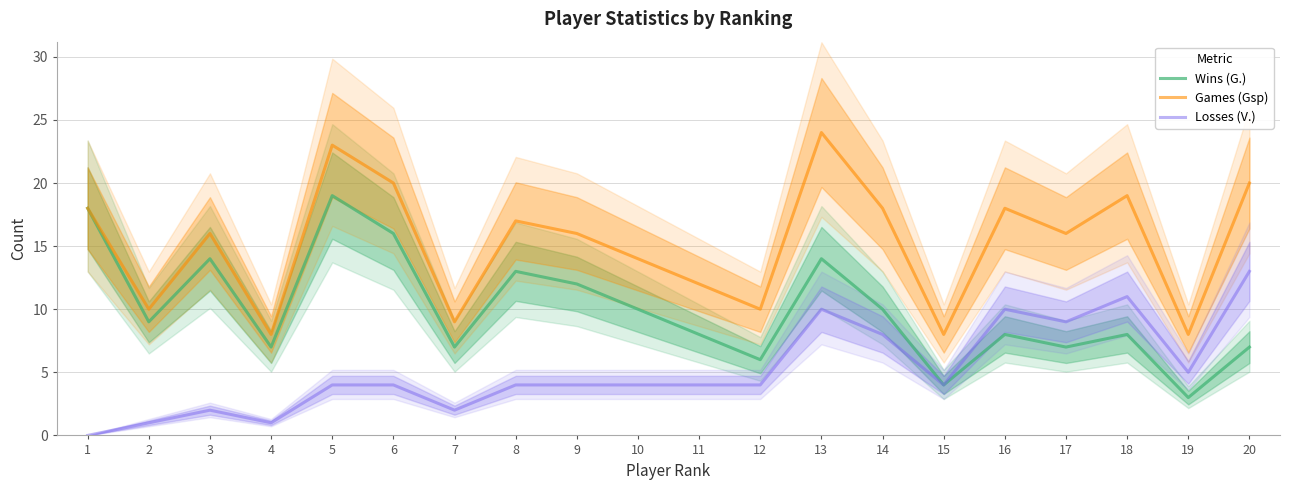

Which category has the lowest value across all series?

1